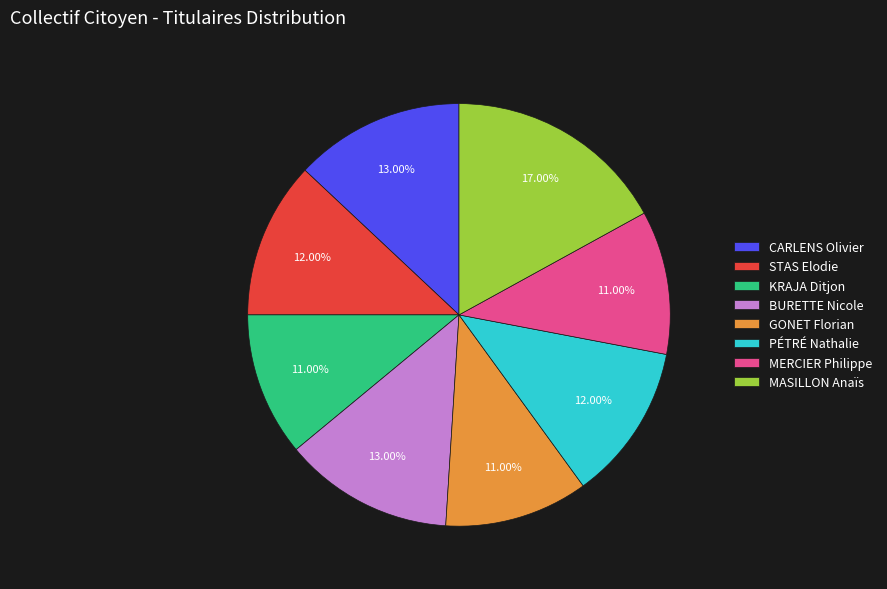

Which category has the biggest portion of the pie?

MASILLON Anaïs